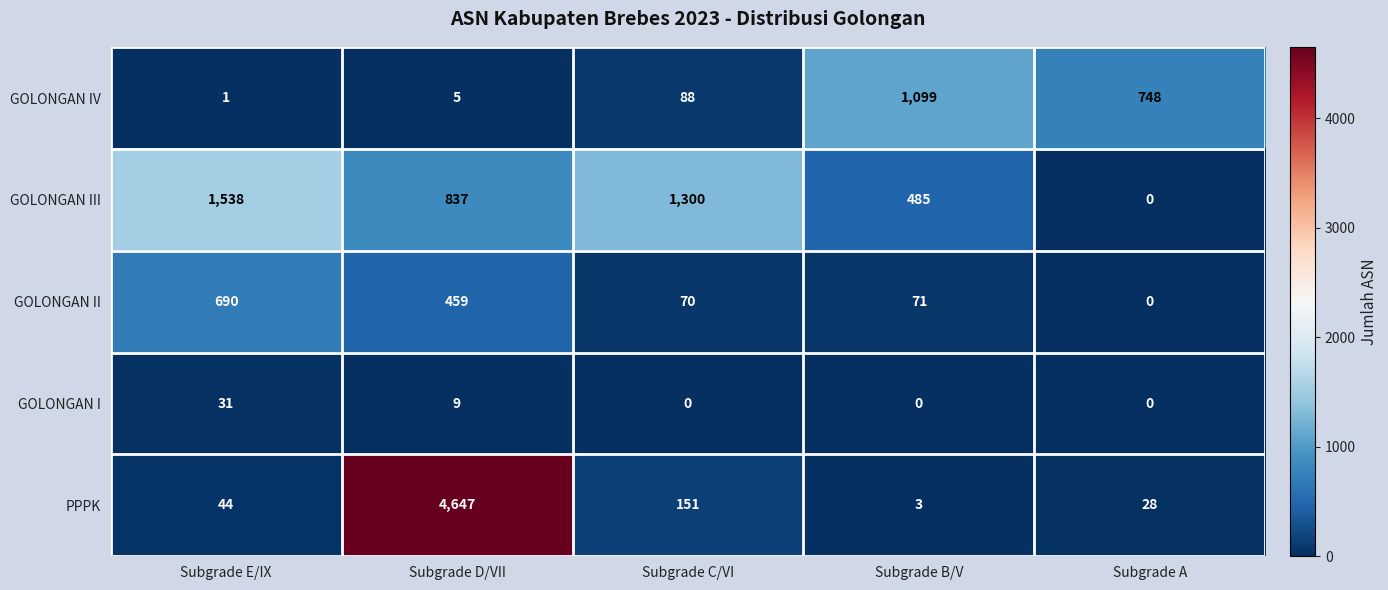

Between Subgrade C/VI and Subgrade B/V, which series saw the biggest shift?

GOLONGAN IV